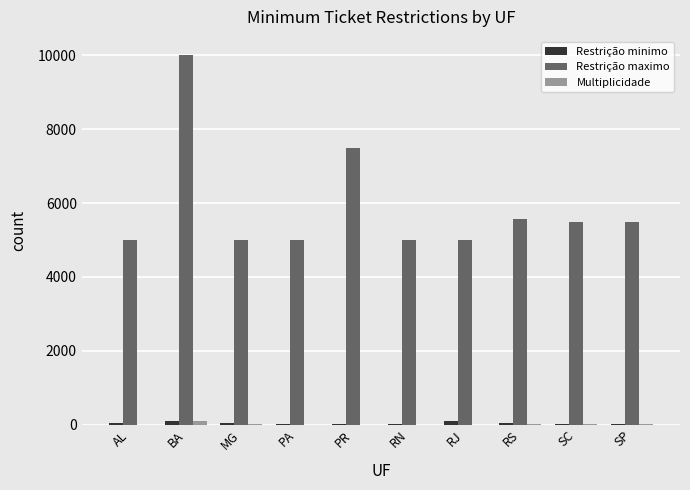

At which category is the sum across all series the highest?

BA